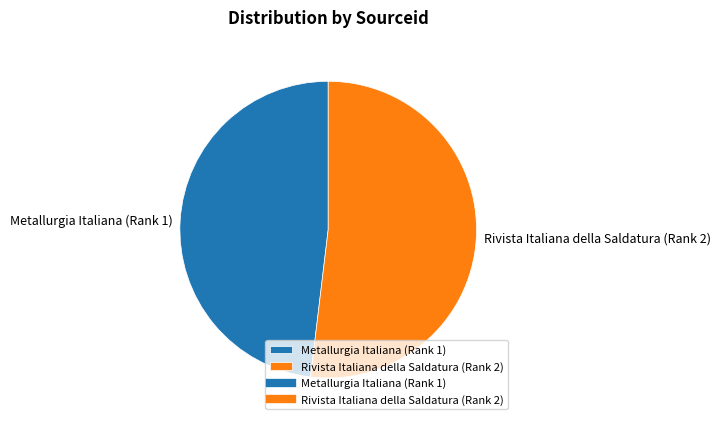

Which category has the biggest portion of the pie?

Rivista Italiana della Saldatura (Rank 2)